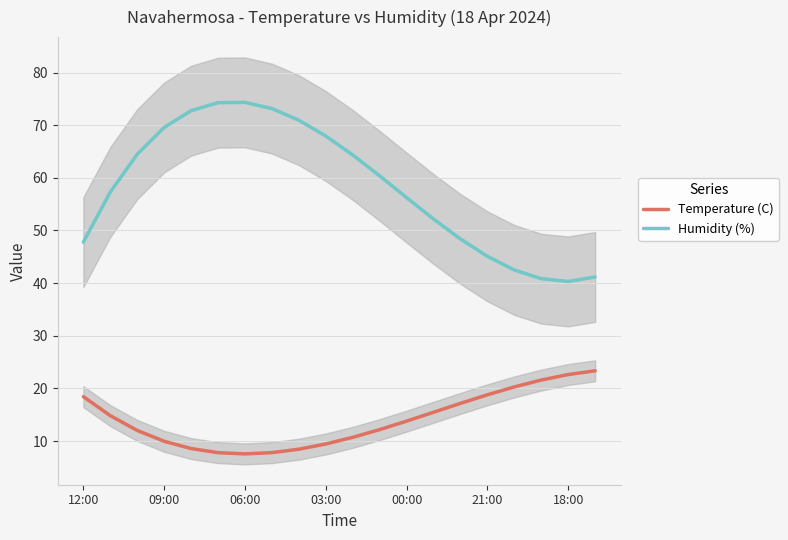

True or false: Humidity (%) has a value of 74.3 at 06:00.

True